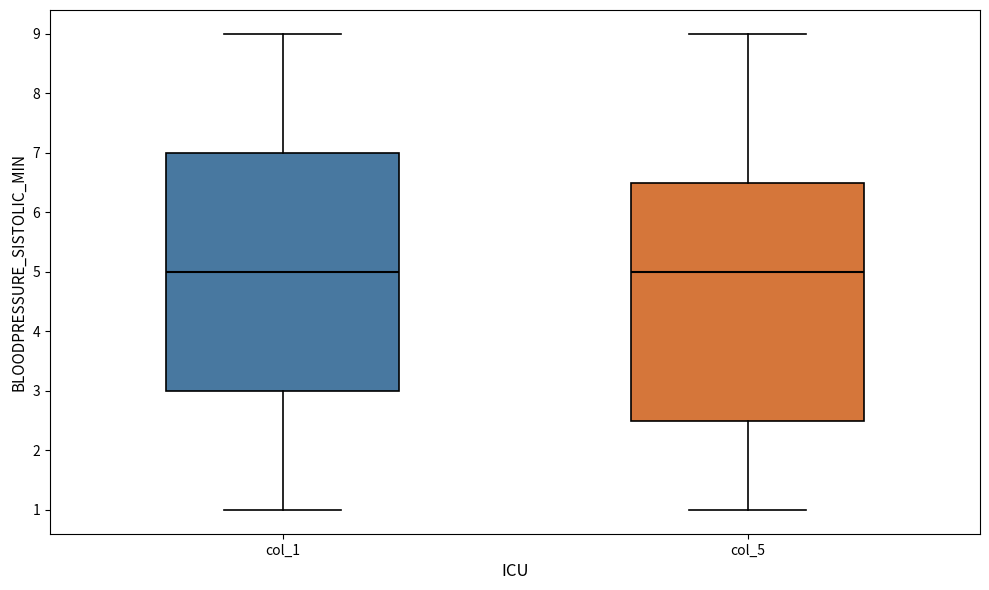

Reading left to right, transcribe this box plot: for each box, give where its median line is, the range the box spans, and where its two whiskers end, as read against the y-axis. The values are not printed on the chart, so give them approximately, as read against the axis.

col_1: median 5.0, box 3.0 to 7.0, whiskers 1.0 to 9.0
col_5: median 5.0, box 2.5 to 6.5, whiskers 1.0 to 9.0